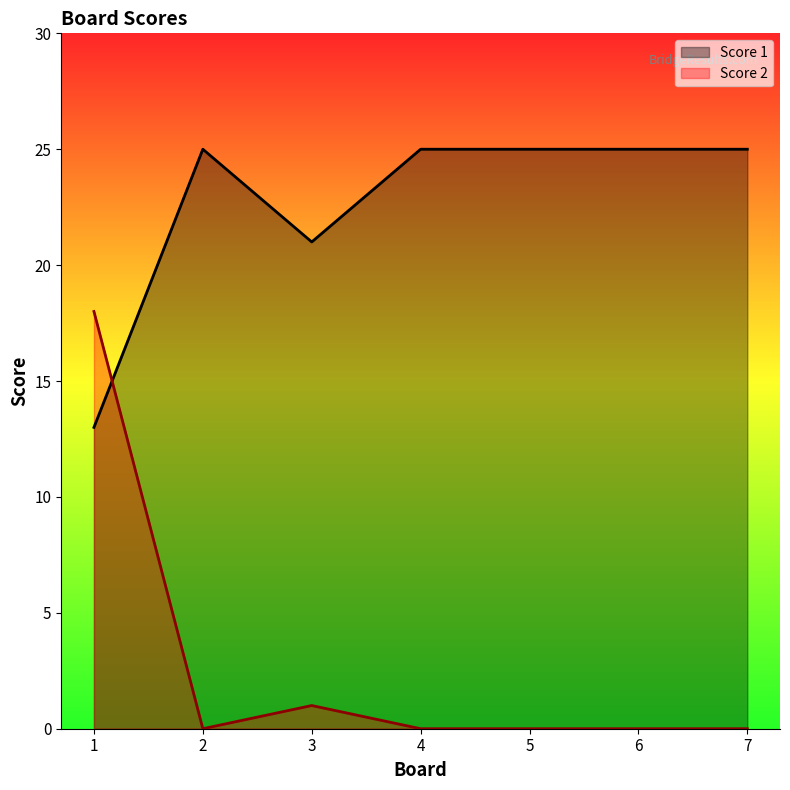

Reading left to right, extract all data points from this chart.

Score 1: 1=13	2=25	3=21	4=25	5=25	6=25	7=25
Score 2: 1=18	2=0	3=1	4=0	5=0	6=0	7=0